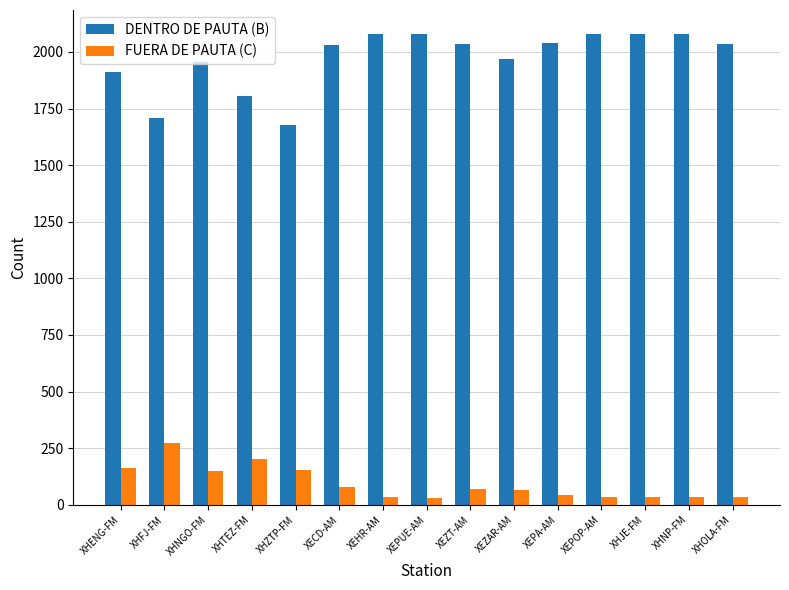

What is the spread (max minus min) of values at XHJE-FM?

2044